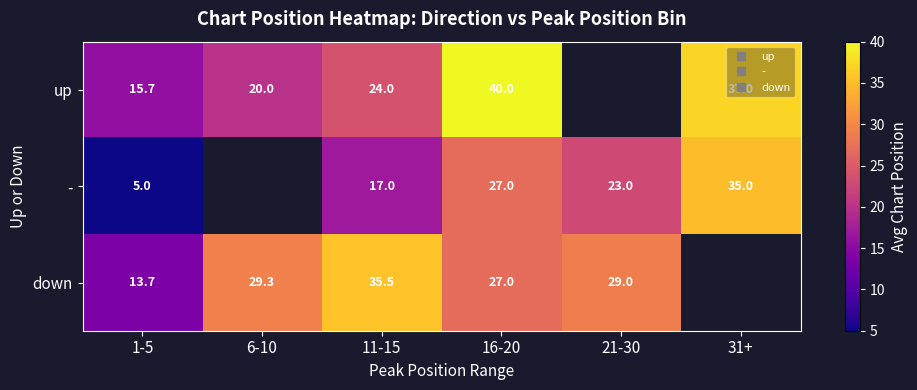

What is the difference between the down values at 16-20 and 11-15?

8.5